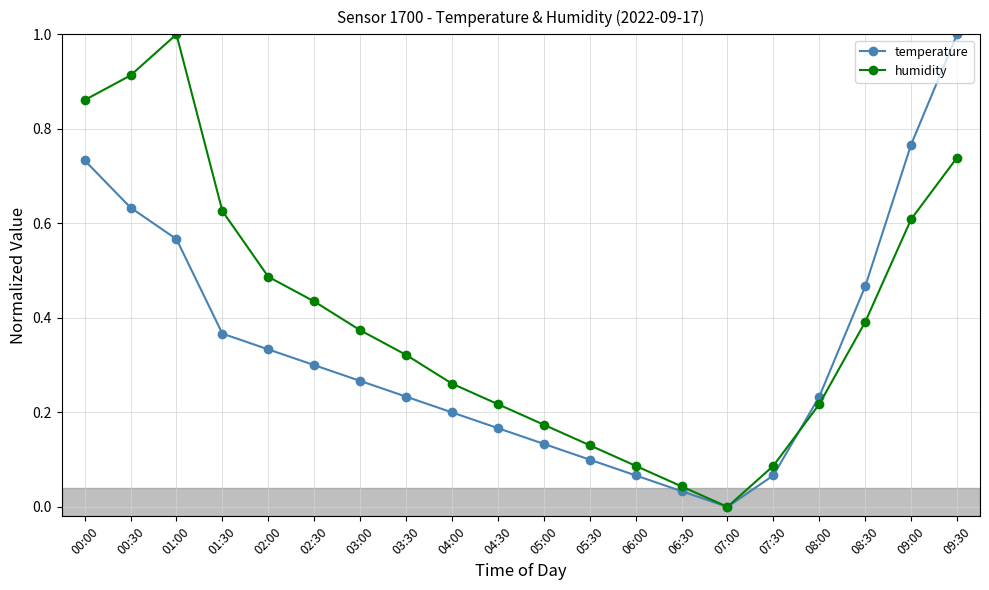

How many lines are shown in the chart?

2